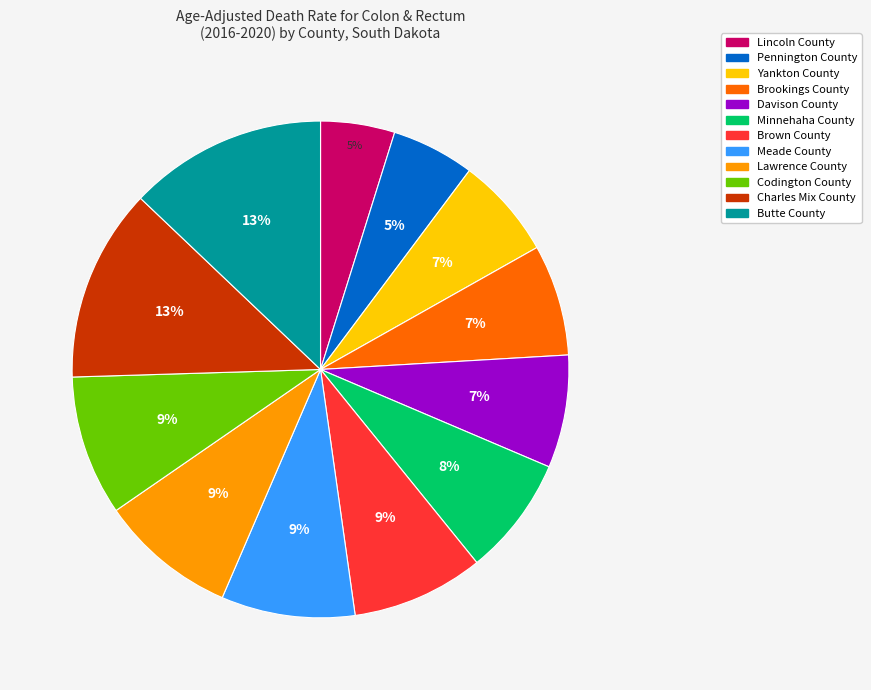

Does Meade County account for over 50% of the chart?

No